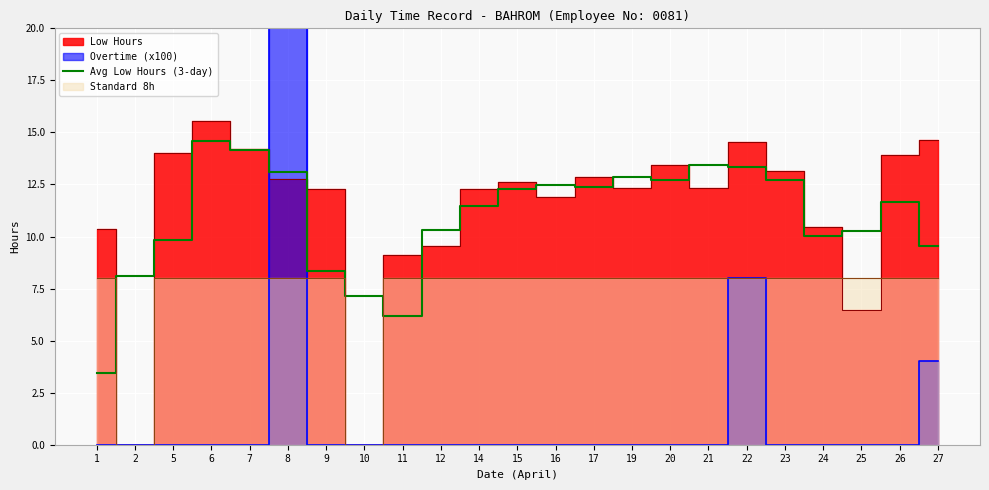

What is the average value?

10.9